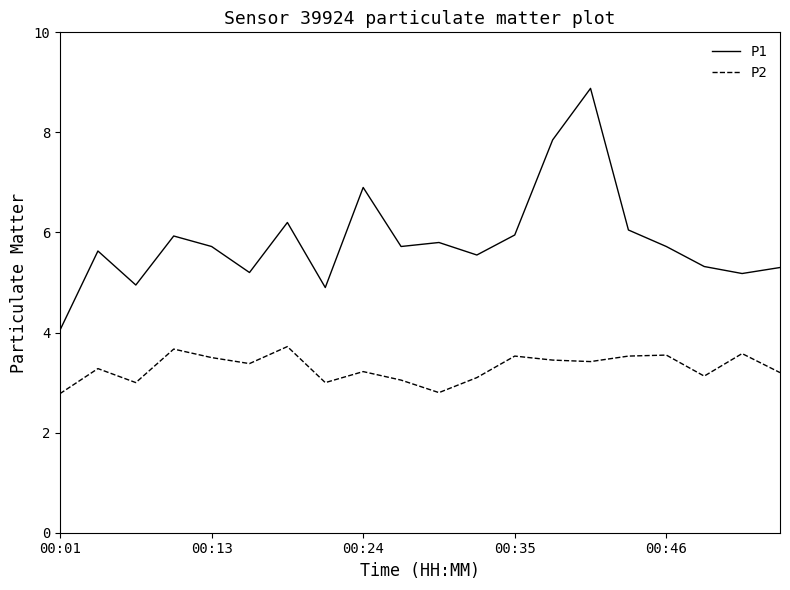

List the series in order of their peak value, highest first.

P1, P2